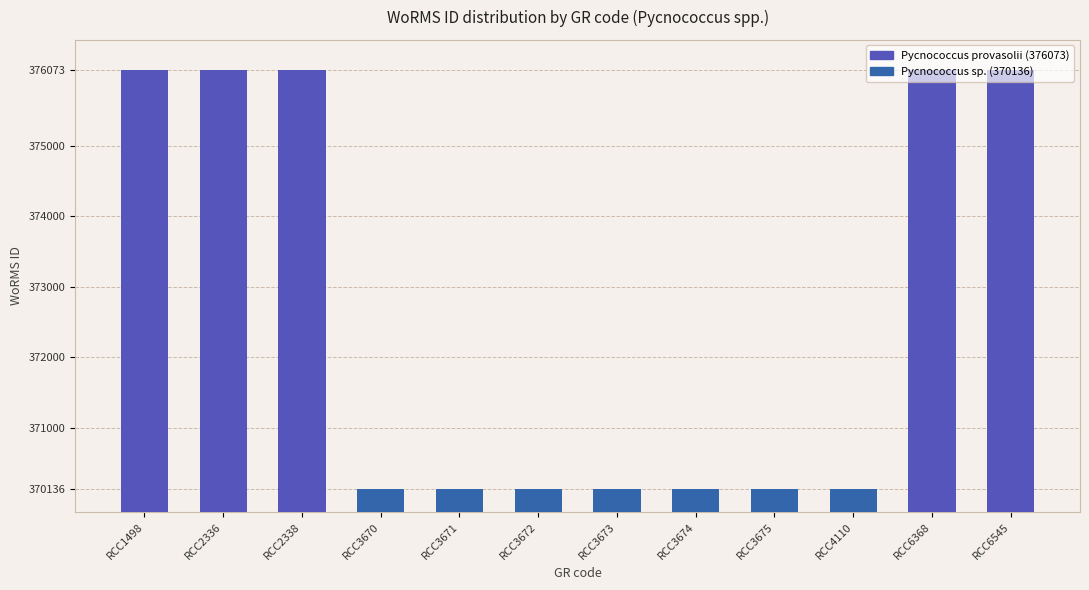

Which has a higher value, RCC2338 or RCC3672?

RCC2338